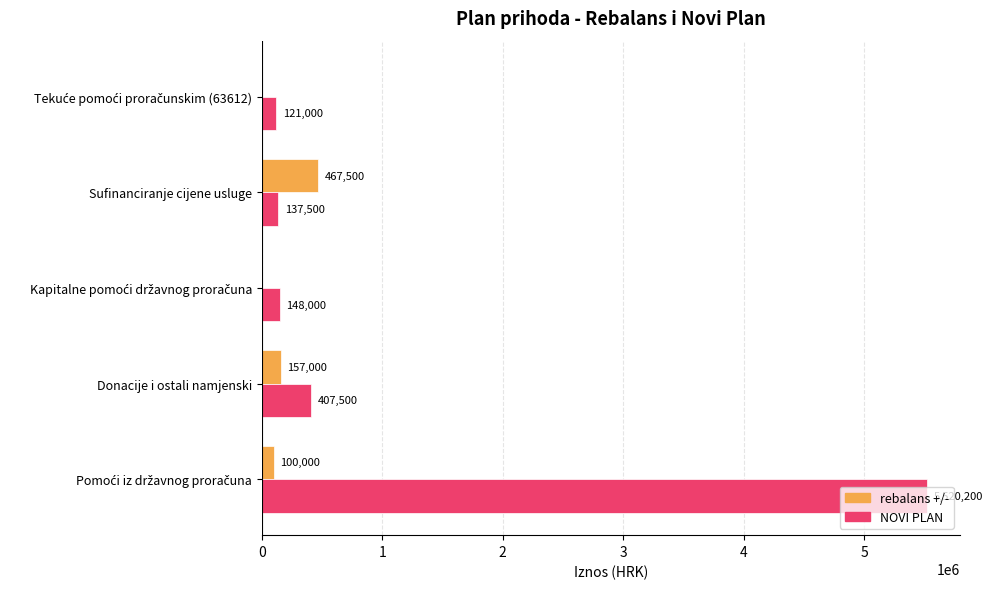

Is it true that NOVI PLAN equals 99839 at Donacije i ostali namjenski?

False